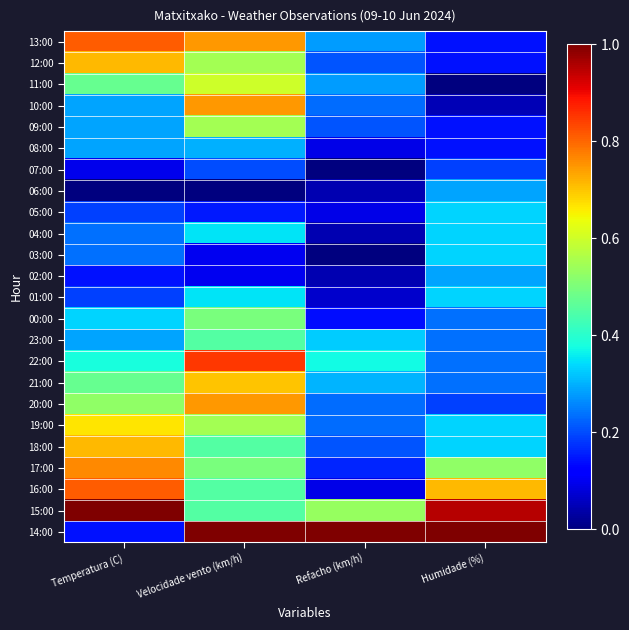

Reading left to right, what are all the values shown in this chart?

13:00: Temperatura (C)=0.8	Velocidade vento (km/h)=0.7	Refacho (km/h)=0.3	Humidade (%)=0.1
12:00: Temperatura (C)=0.7	Velocidade vento (km/h)=0.5	Refacho (km/h)=0.2	Humidade (%)=0.1
11:00: Temperatura (C)=0.5	Velocidade vento (km/h)=0.6	Refacho (km/h)=0.3	Humidade (%)=0.0
10:00: Temperatura (C)=0.3	Velocidade vento (km/h)=0.7	Refacho (km/h)=0.2	Humidade (%)=0.0
09:00: Temperatura (C)=0.3	Velocidade vento (km/h)=0.5	Refacho (km/h)=0.2	Humidade (%)=0.1
08:00: Temperatura (C)=0.3	Velocidade vento (km/h)=0.3	Refacho (km/h)=0.1	Humidade (%)=0.1
07:00: Temperatura (C)=0.1	Velocidade vento (km/h)=0.2	Refacho (km/h)=0.0	Humidade (%)=0.2
06:00: Temperatura (C)=0.0	Velocidade vento (km/h)=0.0	Refacho (km/h)=0.0	Humidade (%)=0.3
05:00: Temperatura (C)=0.2	Velocidade vento (km/h)=0.1	Refacho (km/h)=0.1	Humidade (%)=0.3
04:00: Temperatura (C)=0.2	Velocidade vento (km/h)=0.3	Refacho (km/h)=0.0	Humidade (%)=0.3
03:00: Temperatura (C)=0.2	Velocidade vento (km/h)=0.1	Refacho (km/h)=0.0	Humidade (%)=0.3
02:00: Temperatura (C)=0.1	Velocidade vento (km/h)=0.1	Refacho (km/h)=0.0	Humidade (%)=0.3
01:00: Temperatura (C)=0.2	Velocidade vento (km/h)=0.3	Refacho (km/h)=0.1	Humidade (%)=0.3
00:00: Temperatura (C)=0.3	Velocidade vento (km/h)=0.5	Refacho (km/h)=0.1	Humidade (%)=0.2
23:00: Temperatura (C)=0.3	Velocidade vento (km/h)=0.4	Refacho (km/h)=0.3	Humidade (%)=0.2
22:00: Temperatura (C)=0.4	Velocidade vento (km/h)=0.8	Refacho (km/h)=0.4	Humidade (%)=0.2
21:00: Temperatura (C)=0.5	Velocidade vento (km/h)=0.7	Refacho (km/h)=0.3	Humidade (%)=0.2
20:00: Temperatura (C)=0.5	Velocidade vento (km/h)=0.7	Refacho (km/h)=0.2	Humidade (%)=0.2
19:00: Temperatura (C)=0.7	Velocidade vento (km/h)=0.5	Refacho (km/h)=0.2	Humidade (%)=0.3
18:00: Temperatura (C)=0.7	Velocidade vento (km/h)=0.4	Refacho (km/h)=0.2	Humidade (%)=0.3
17:00: Temperatura (C)=0.8	Velocidade vento (km/h)=0.5	Refacho (km/h)=0.2	Humidade (%)=0.5
16:00: Temperatura (C)=0.8	Velocidade vento (km/h)=0.4	Refacho (km/h)=0.1	Humidade (%)=0.7
15:00: Temperatura (C)=1.0	Velocidade vento (km/h)=0.4	Refacho (km/h)=0.5	Humidade (%)=1.0
14:00: Temperatura (C)=0.1	Velocidade vento (km/h)=1.0	Refacho (km/h)=1.0	Humidade (%)=1.0